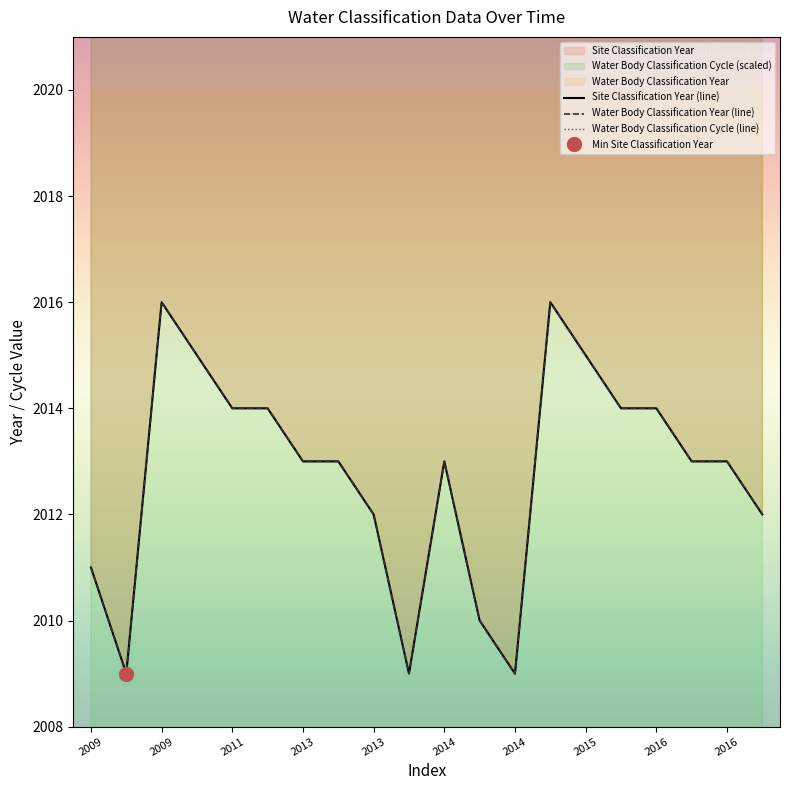

List the series in order of their peak value, highest first.

Water Body Classification Cycle, Site Classification Year, Water Body Classification Year